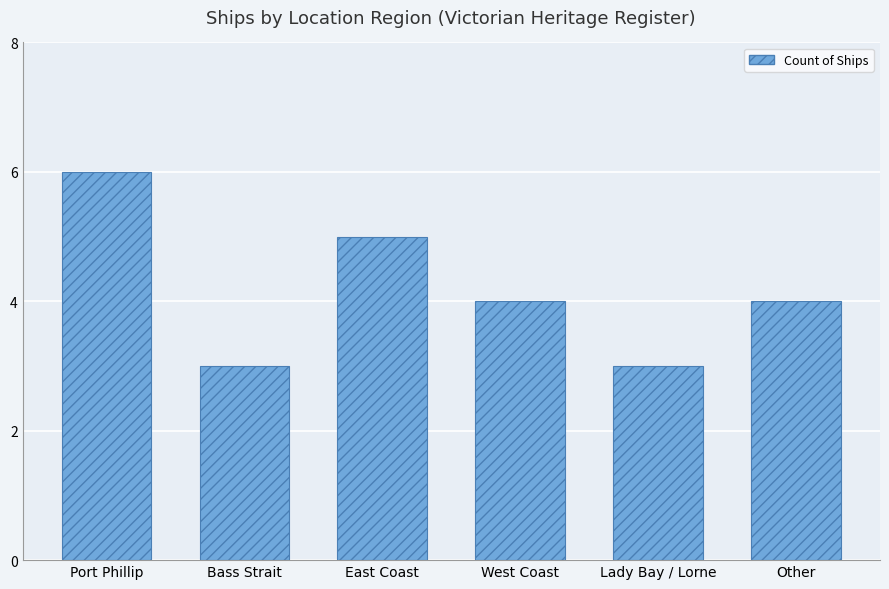

What is the change in value from Bass Strait to East Coast?

+2